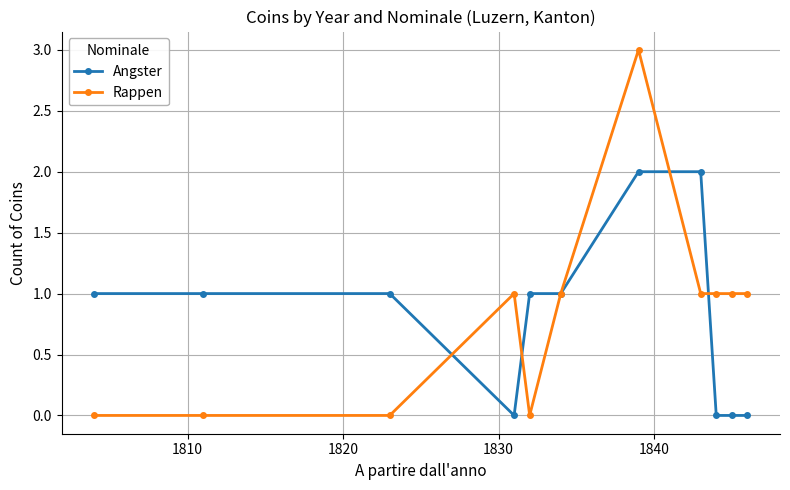

List the series in order of their peak value, highest first.

Rappen, Angster